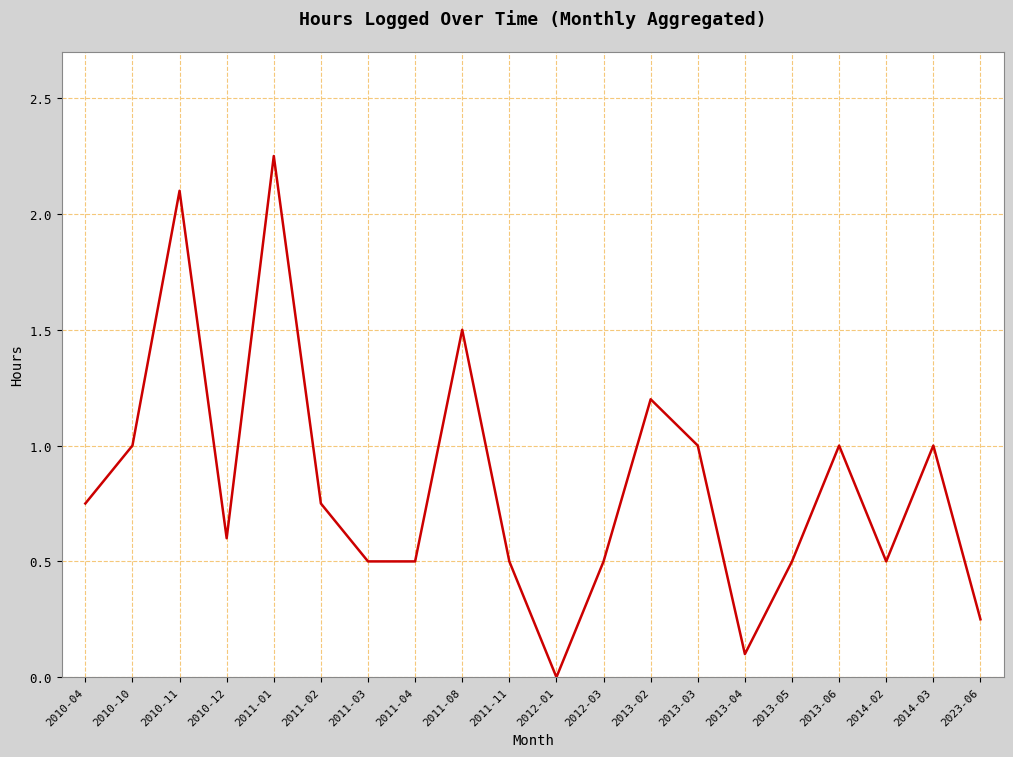

What is the approximate value at 2010-11?

2.1